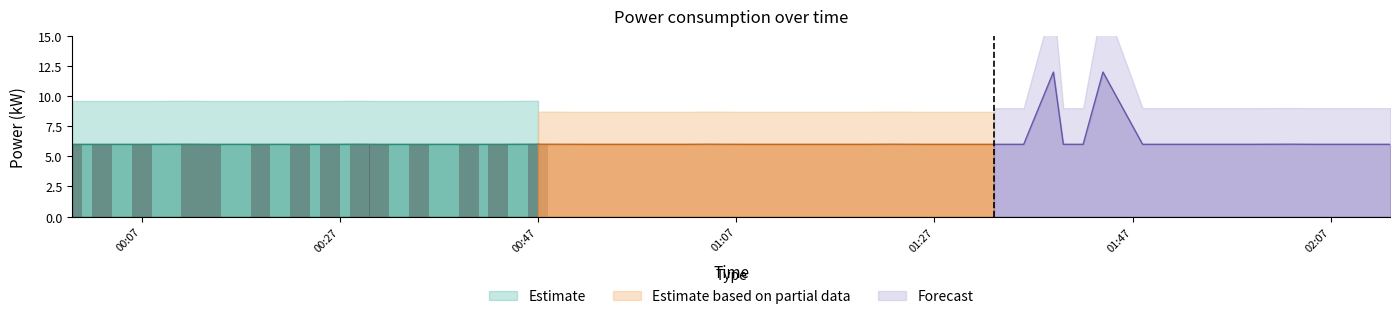

Which has a higher value, 2022-01-26T00:58:00 or 2022-01-26T01:59:00?

2022-01-26T00:58:00